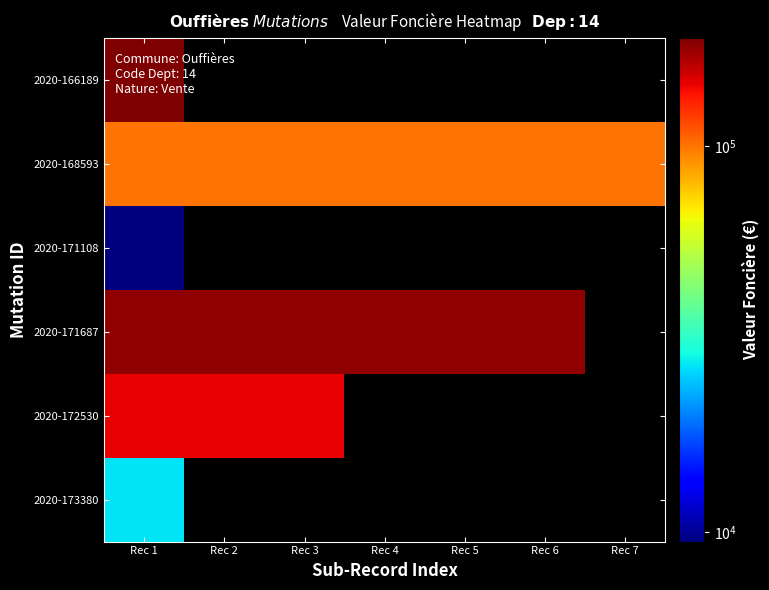

At which category is the sum across all series the highest?

Rec 1